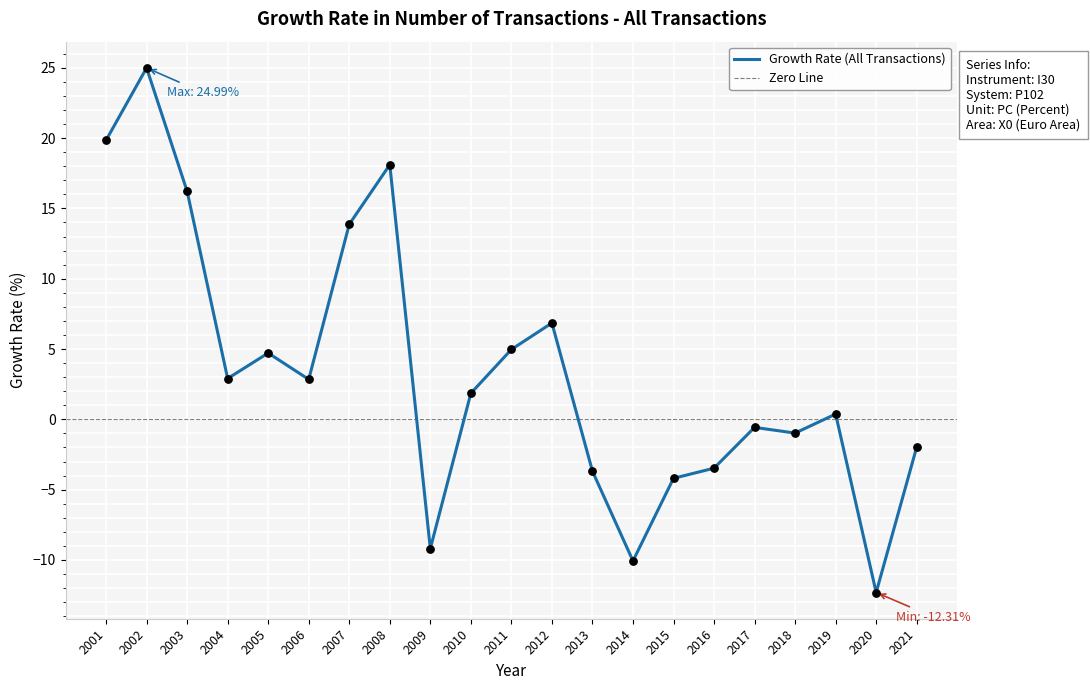

Which has a higher value, 2001 or 2014?

2001